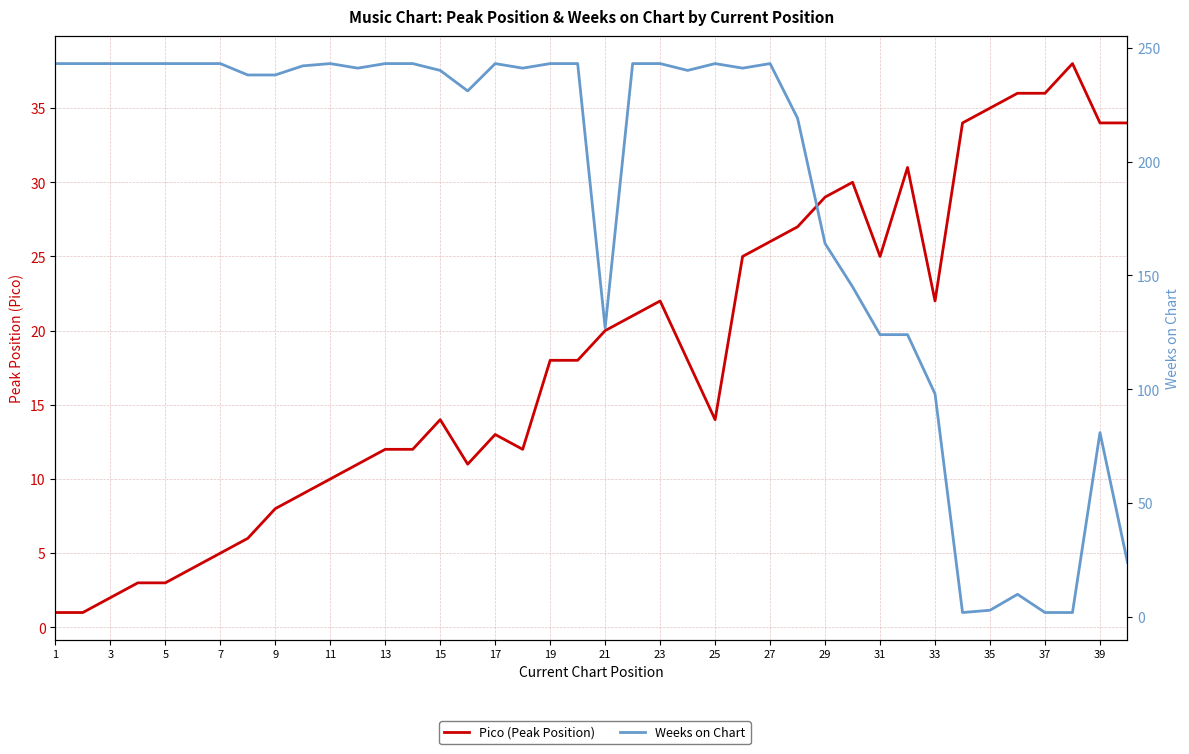

What is the total value across all series at 25?

255